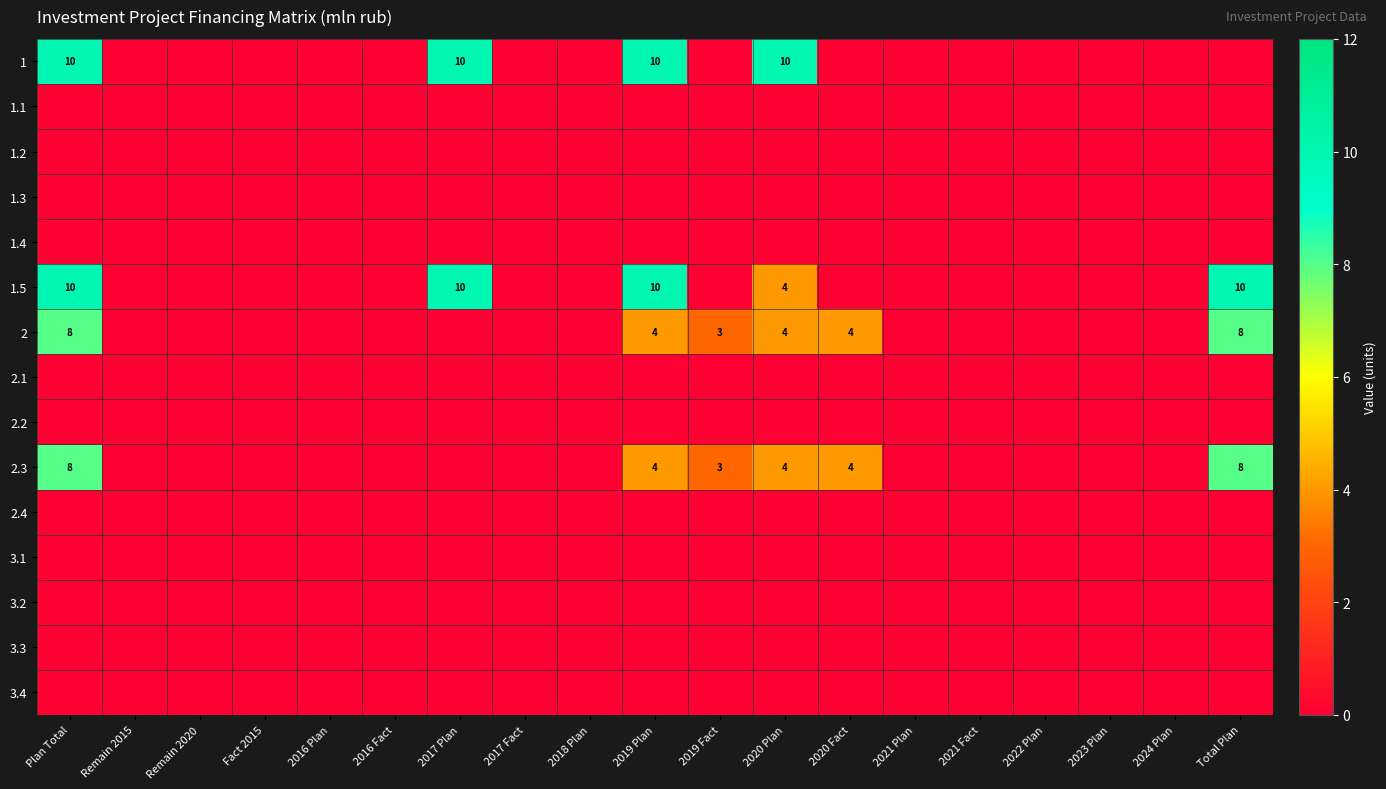

The 1 series shows 15 at Plan Total. True or false?

False